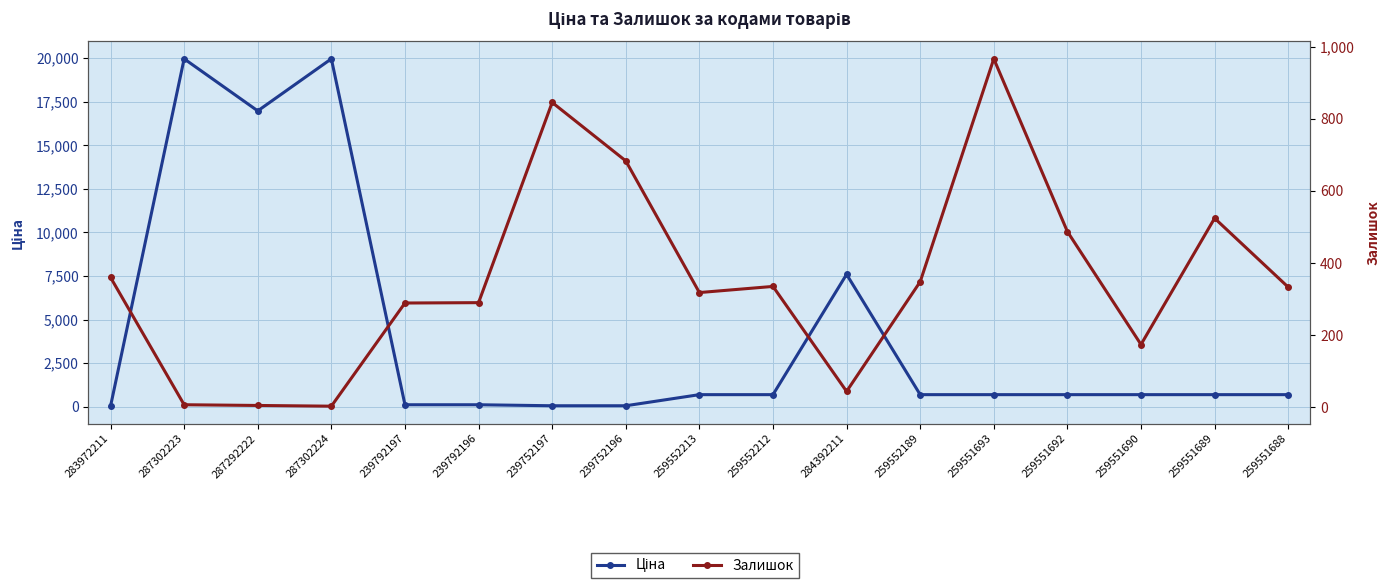

How many values in the Залишок series exceed 333?

8